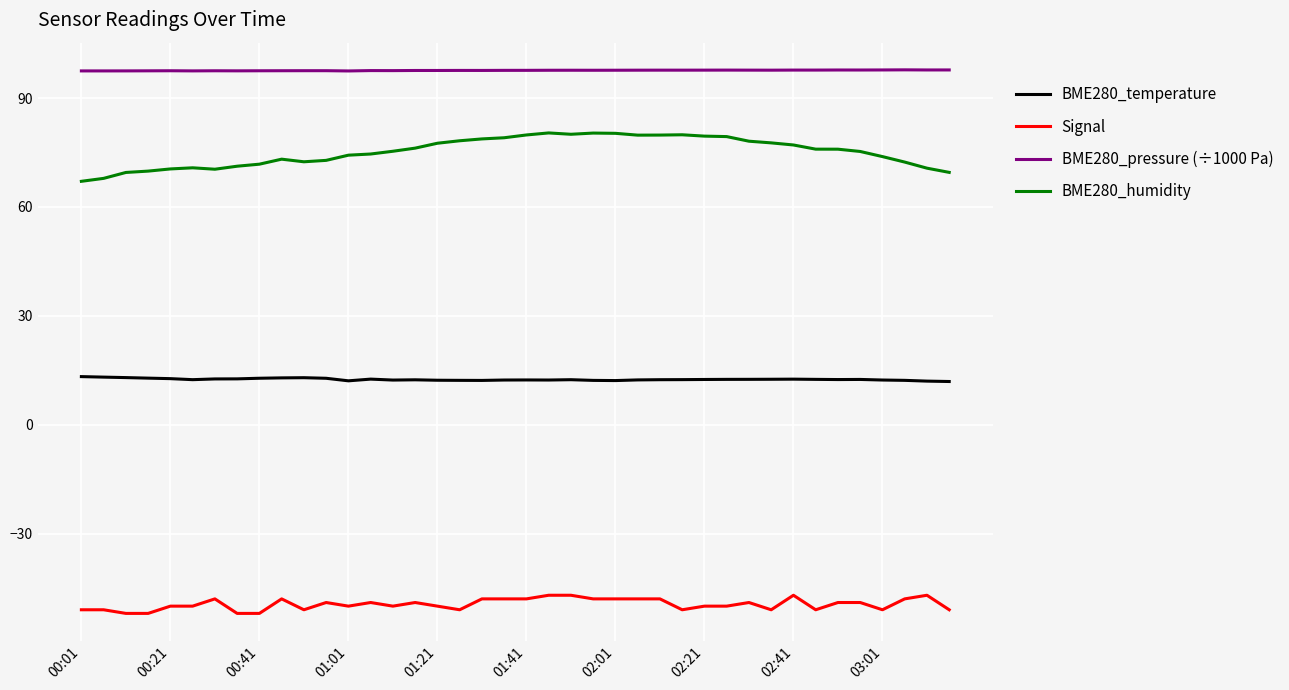

Which series has the largest range (max minus min)?

BME280_humidity